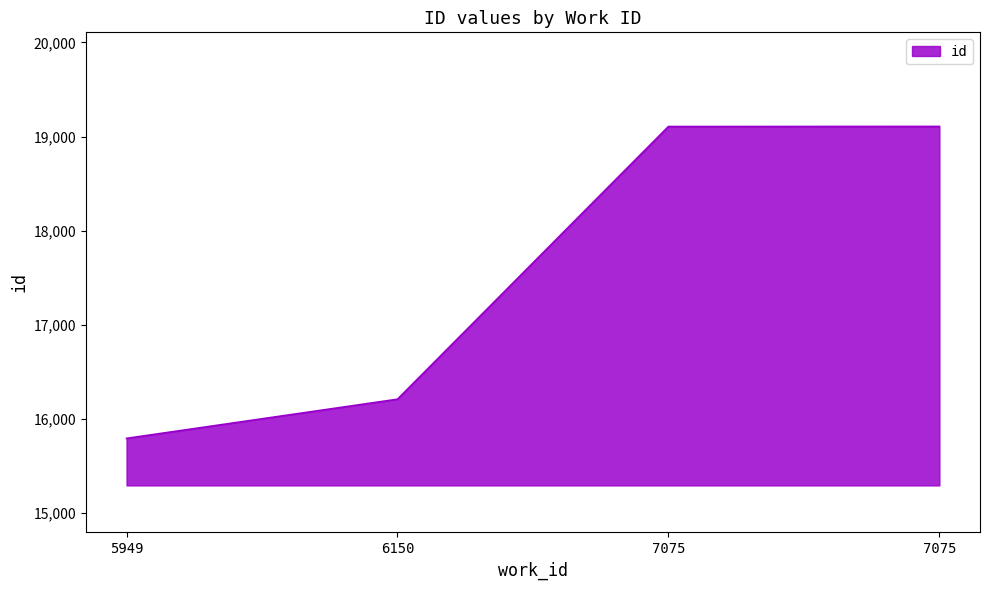

How many distinct data groups are displayed?

1